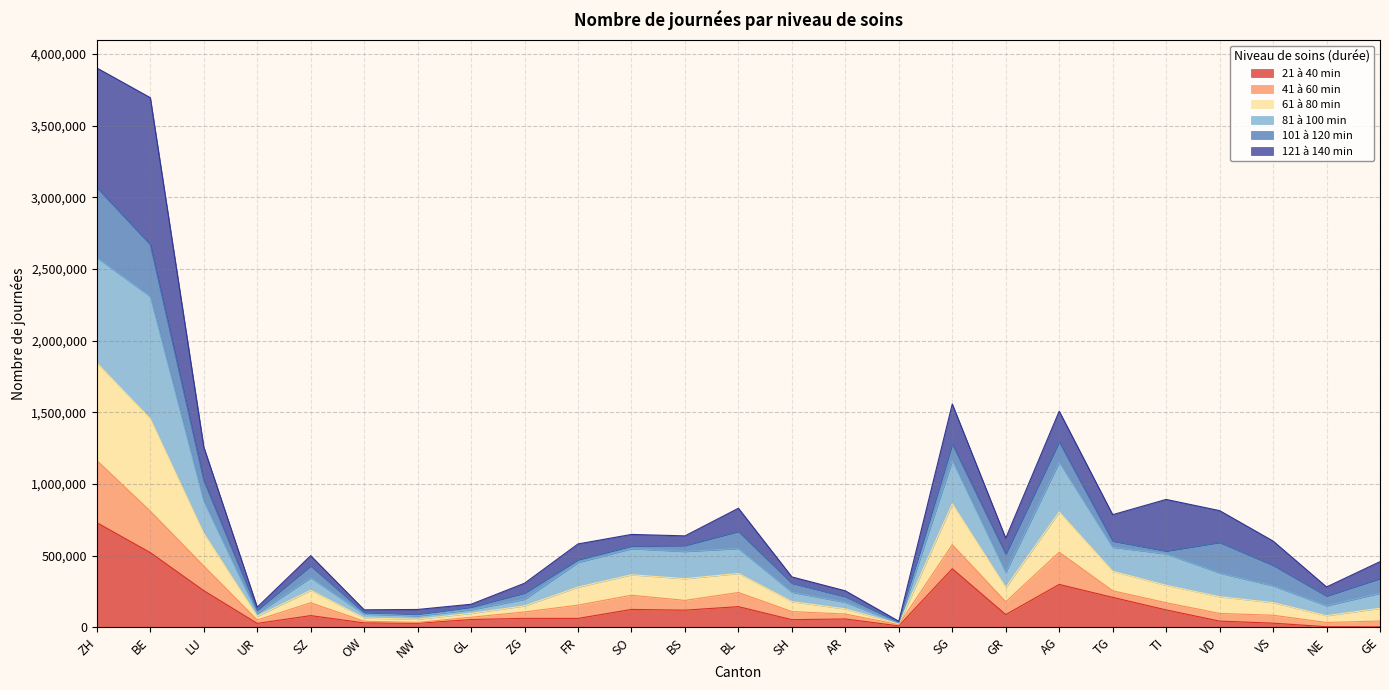

At which category does 81 à 100 min reach its first local valley?

UR